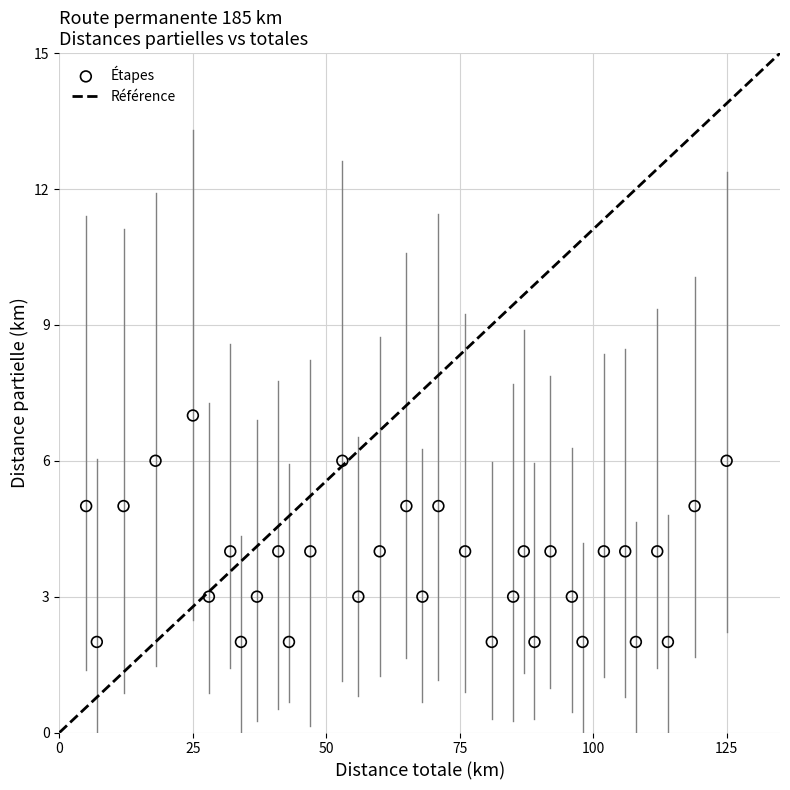

What is the range of Y values (max minus min)?

5